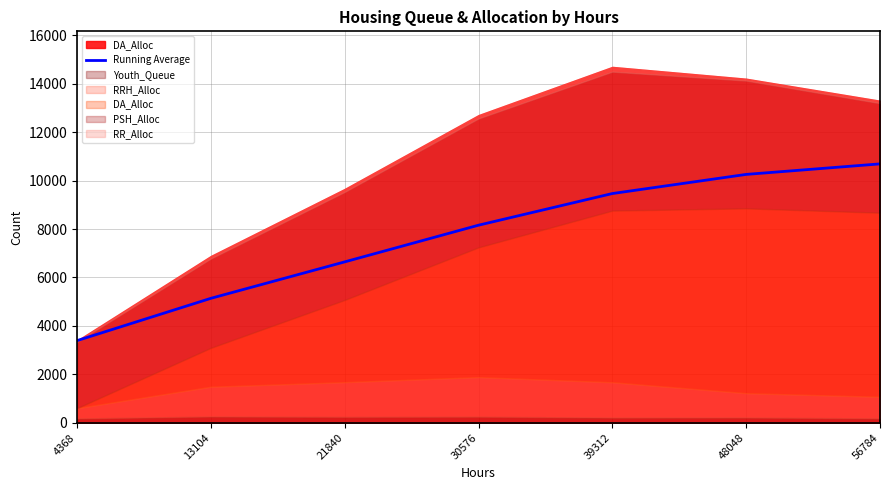

Is it true that the value at 48048 is 10256.2?

True